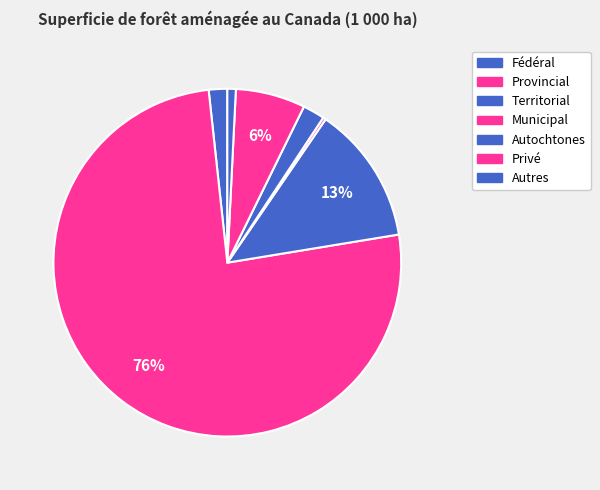

What percentage do Territorial and Autres together represent?

13.6%